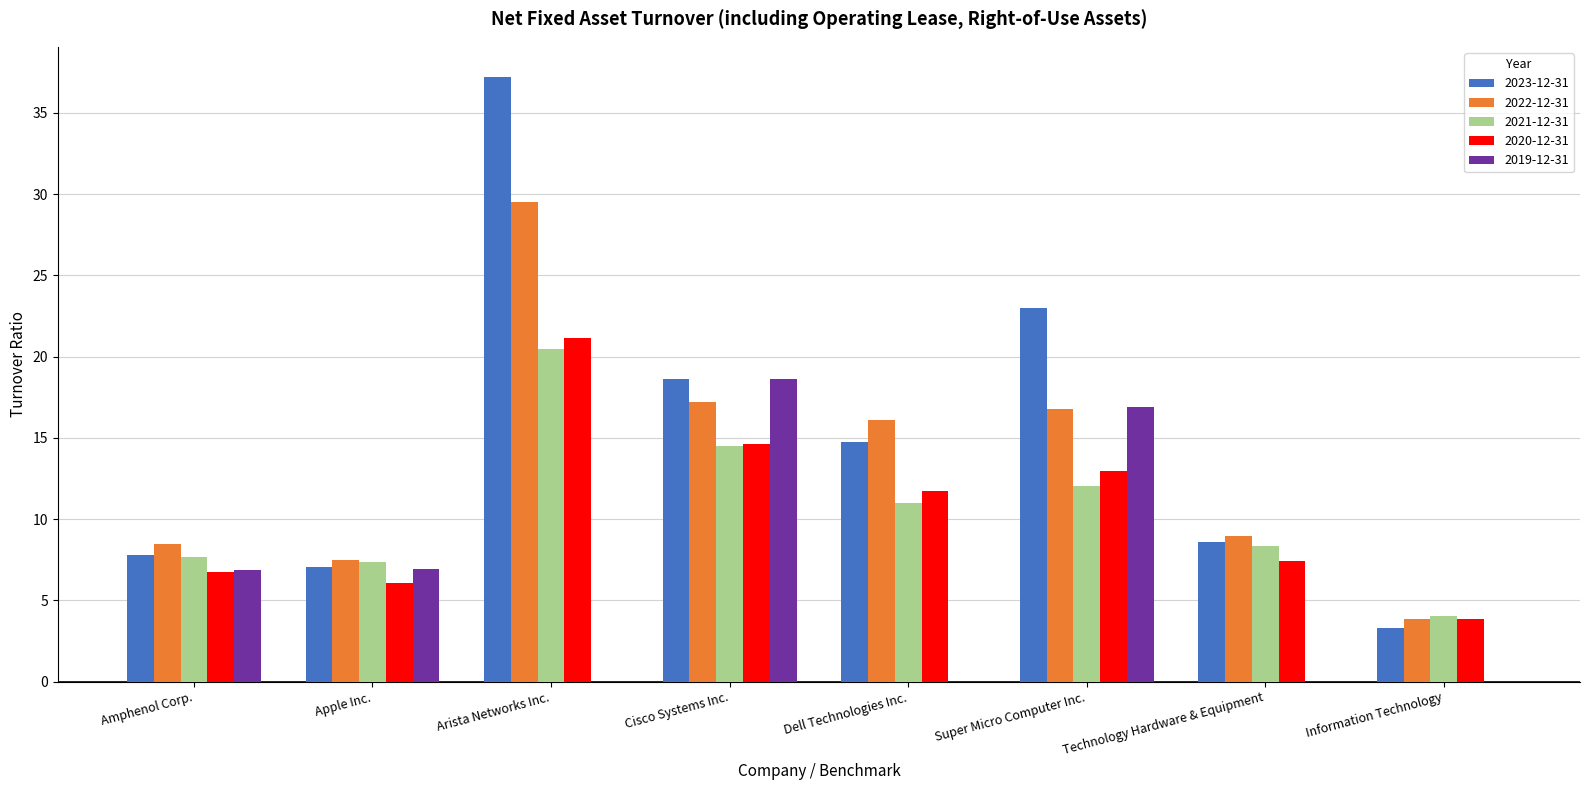

How many data points in 2022-12-31 are above 16?

4